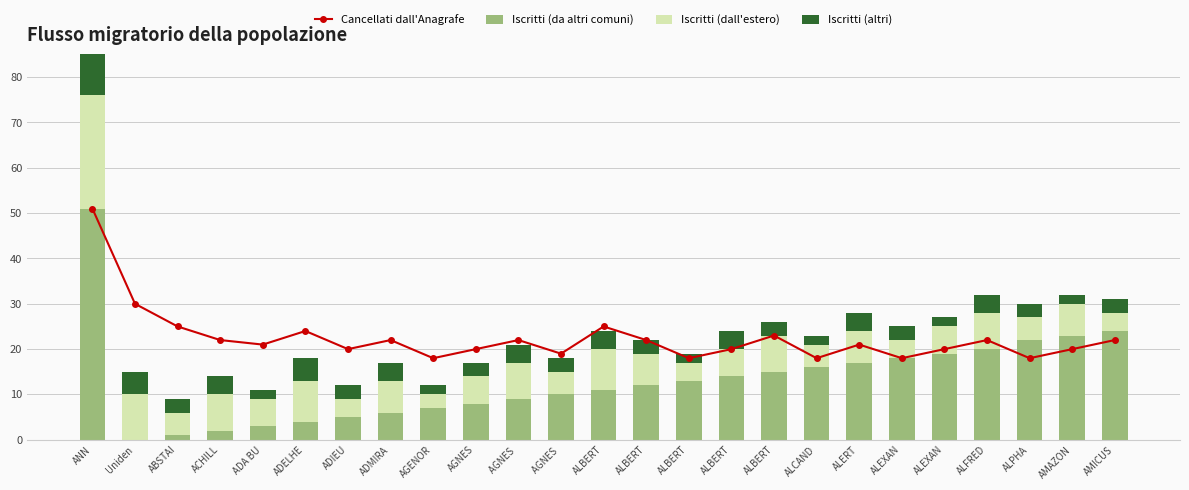

The value of Iscritti (dall'estero) at ABSTAI is 7. True or false?

False